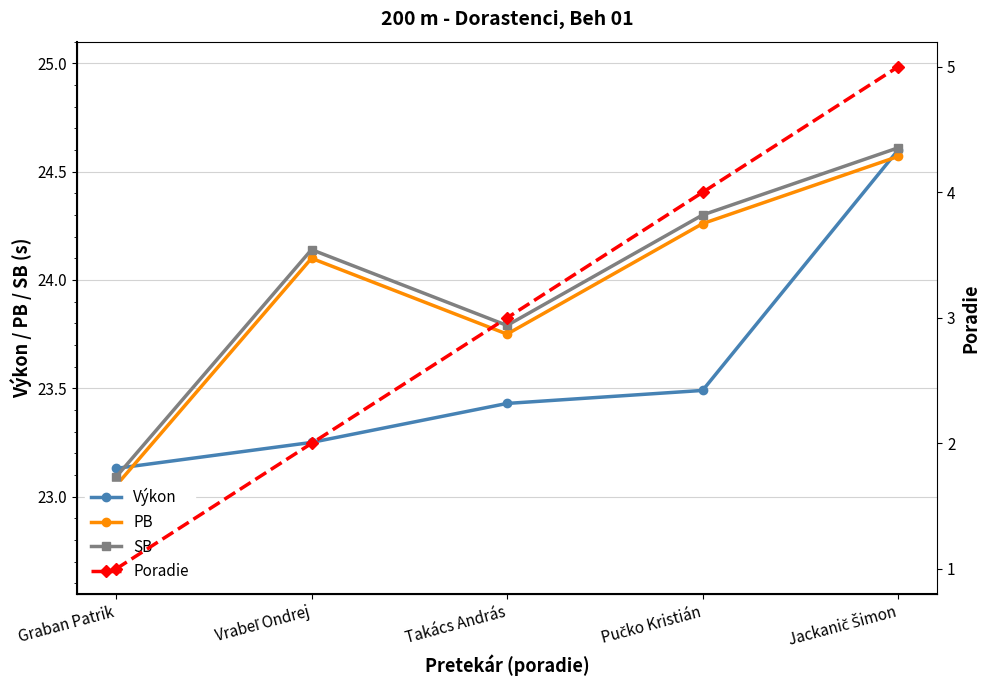

What position from the left is Takács András?

3